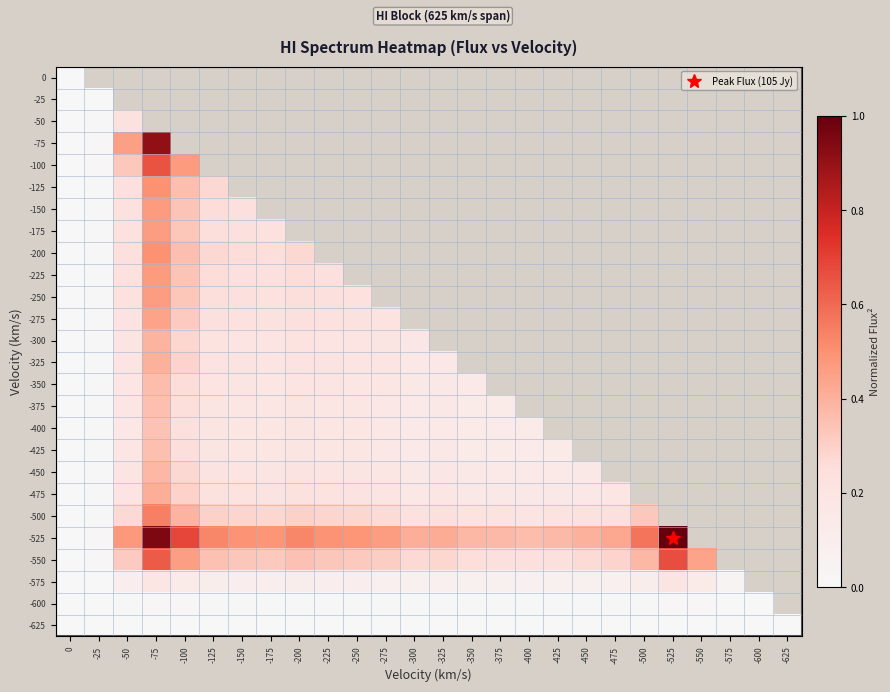

Which series has the widest spread of values?

-525